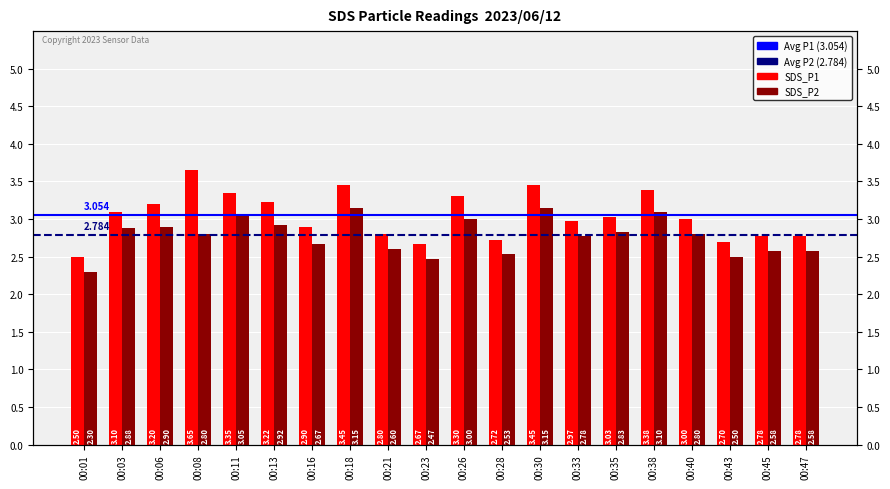

What is the sum of all SDS_P2 values?

55.6